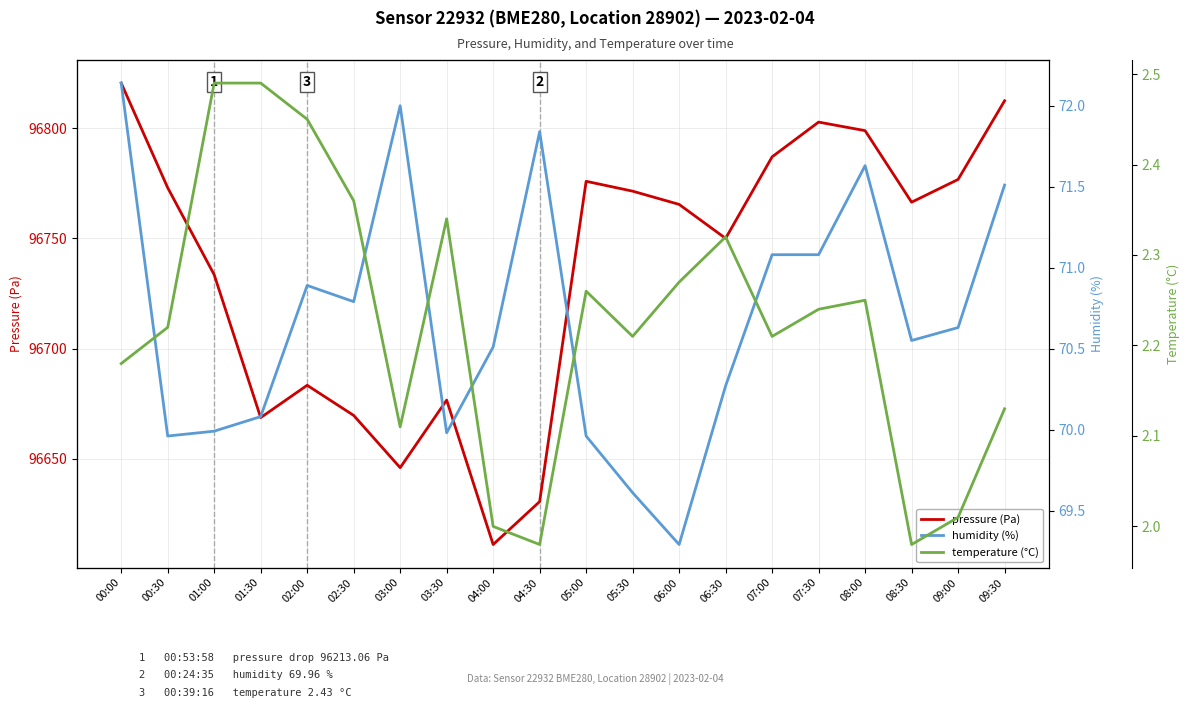

Where does the temperature (°C) series first go above 2?

00:00